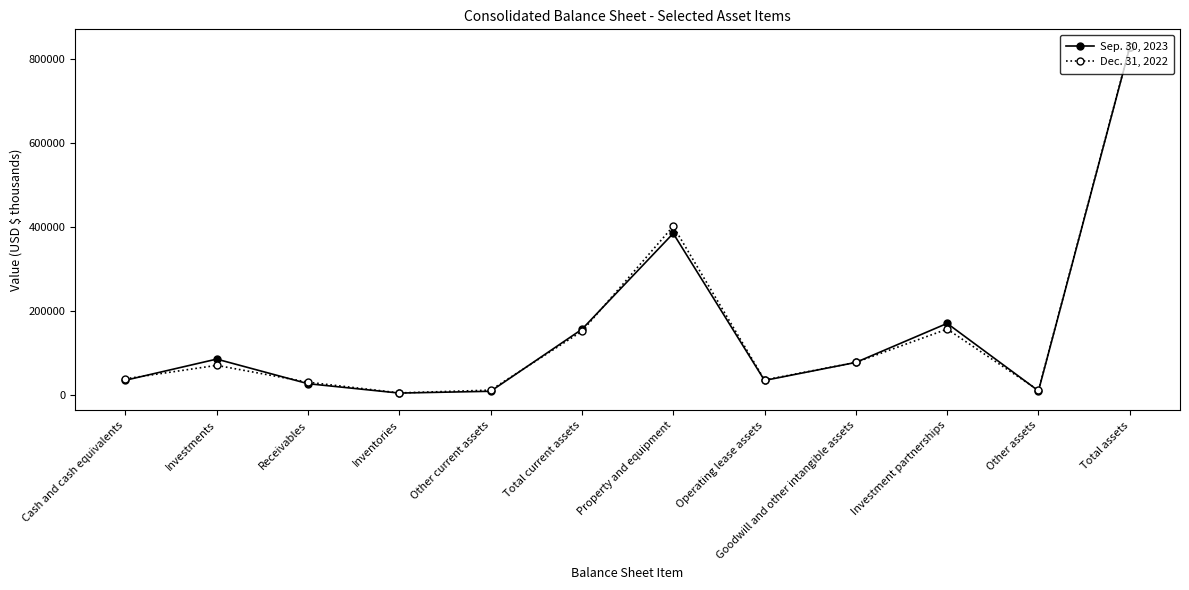

Is the value of Dec. 31, 2022 at Total assets greater than the value of Sep. 30, 2023 at Other current assets?

Yes